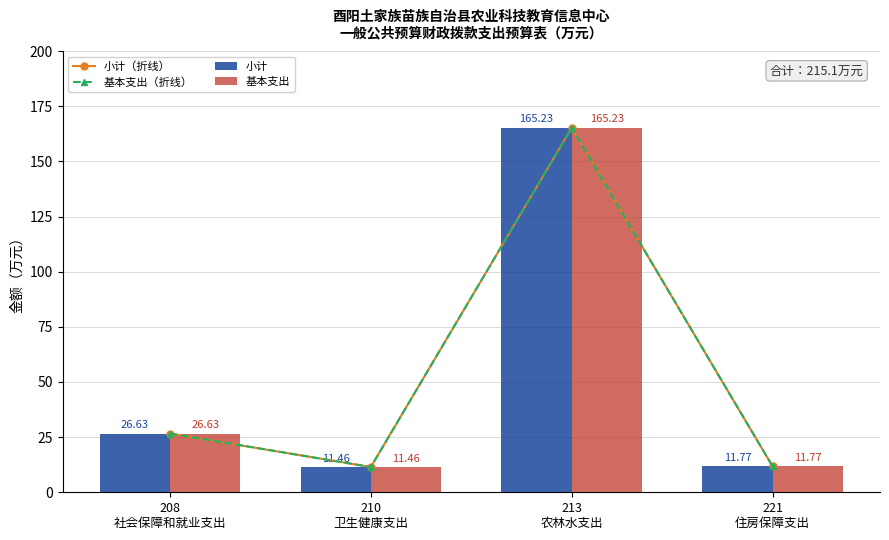

Rank the series at 210
卫生健康支出 from lowest to highest value.

小计（折线）, 基本支出（折线）, 小计, 基本支出